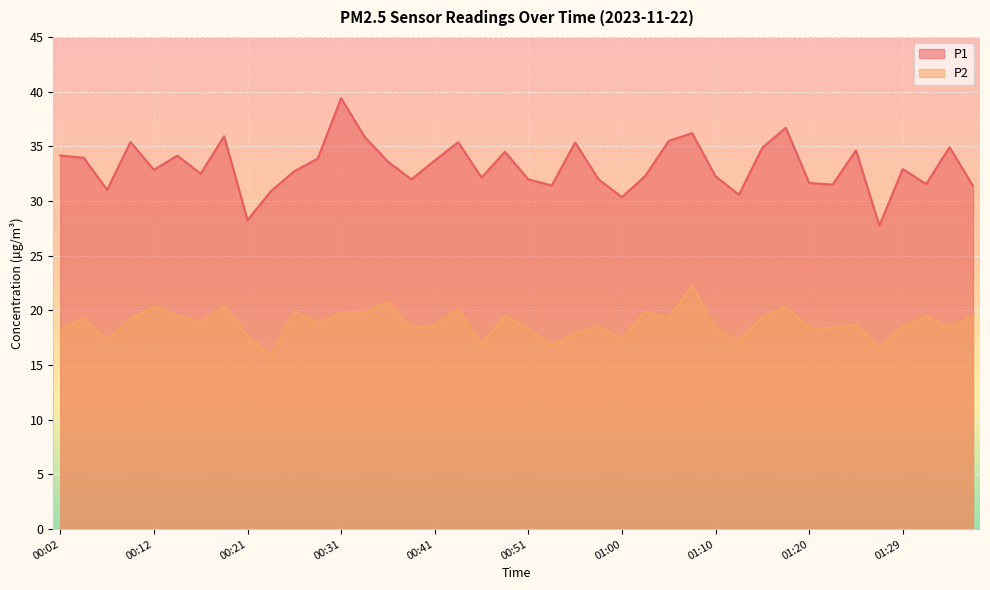

List the series in order of their overall mean, highest first.

P1, P2